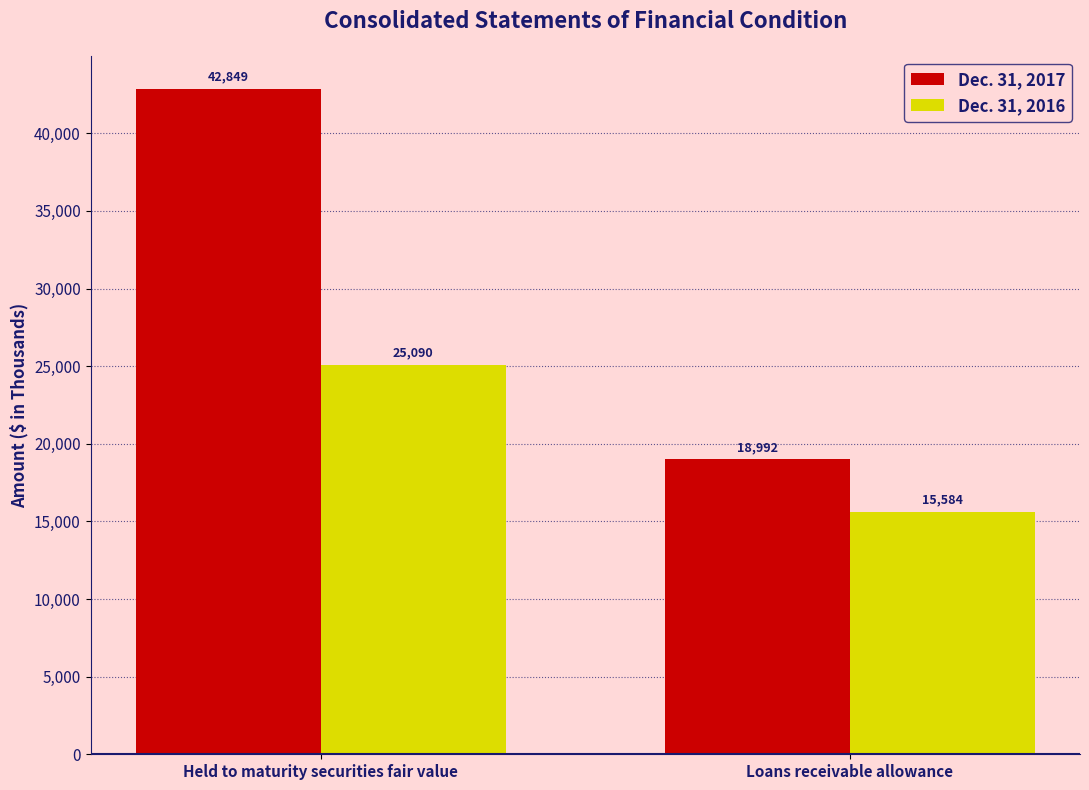

What value does the Dec. 31, 2016 series have at Loans receivable allowance, to the nearest 10?

15580